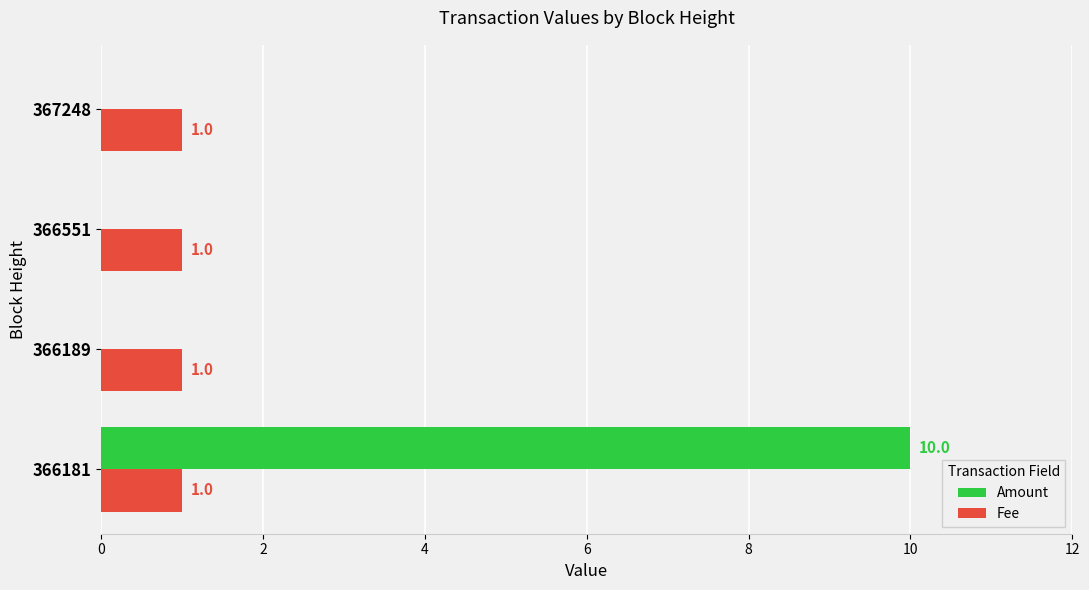

What are all the series names shown in the legend?

Amount, Fee